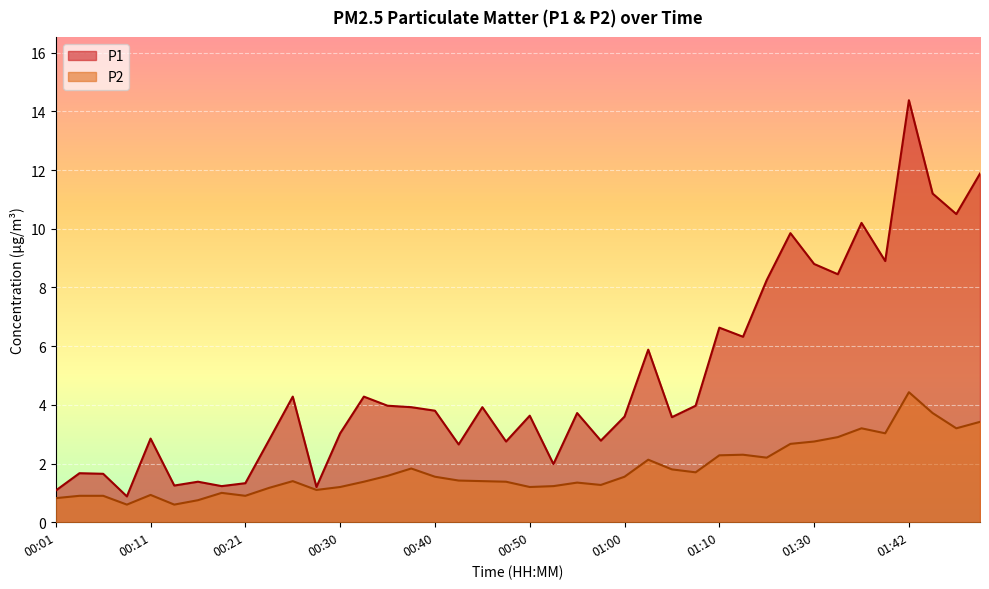

Where is the first local minimum for P2?

00:08